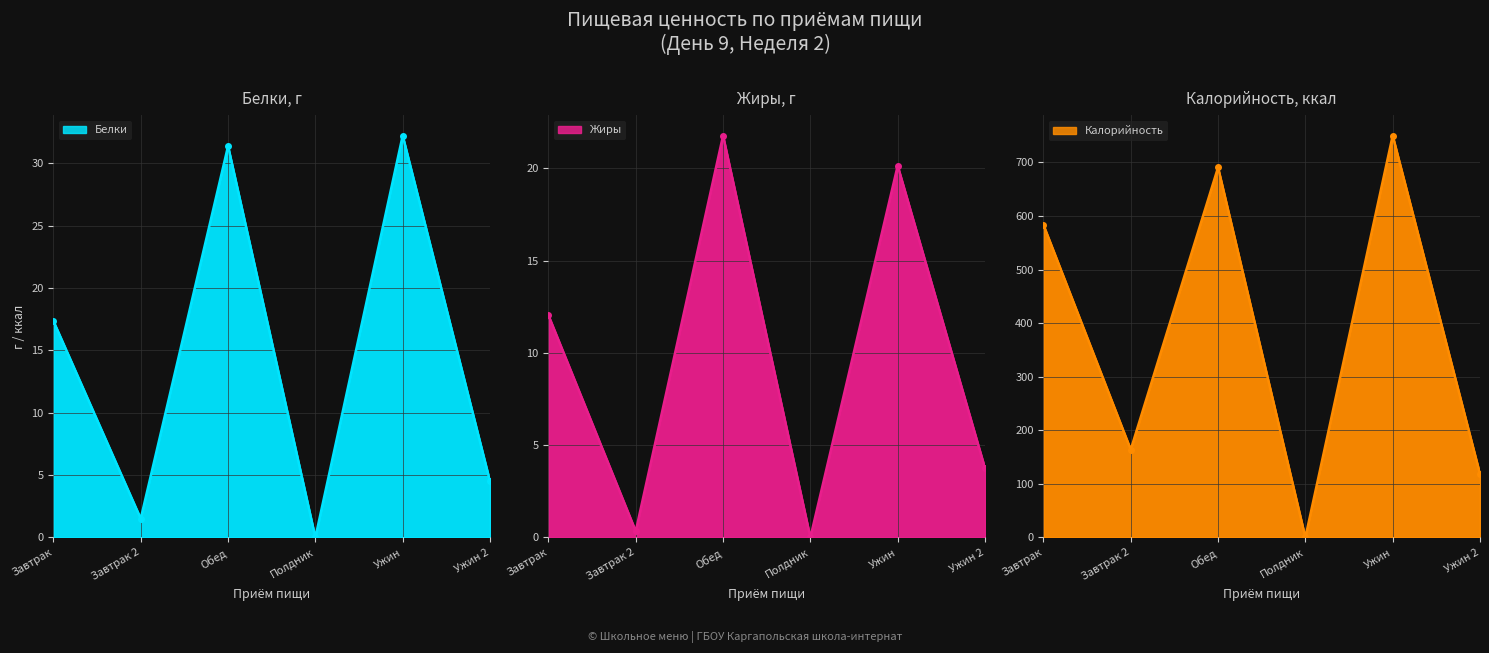

What is the difference between the second highest and second lowest values in the Калорийность series?

572.3